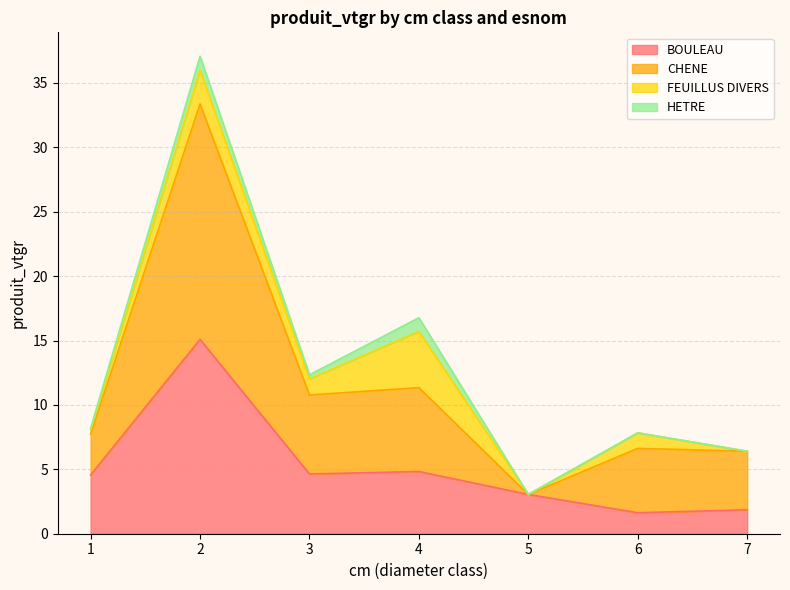

What is the value of the BOULEAU point at the 7th from the left?

1.9